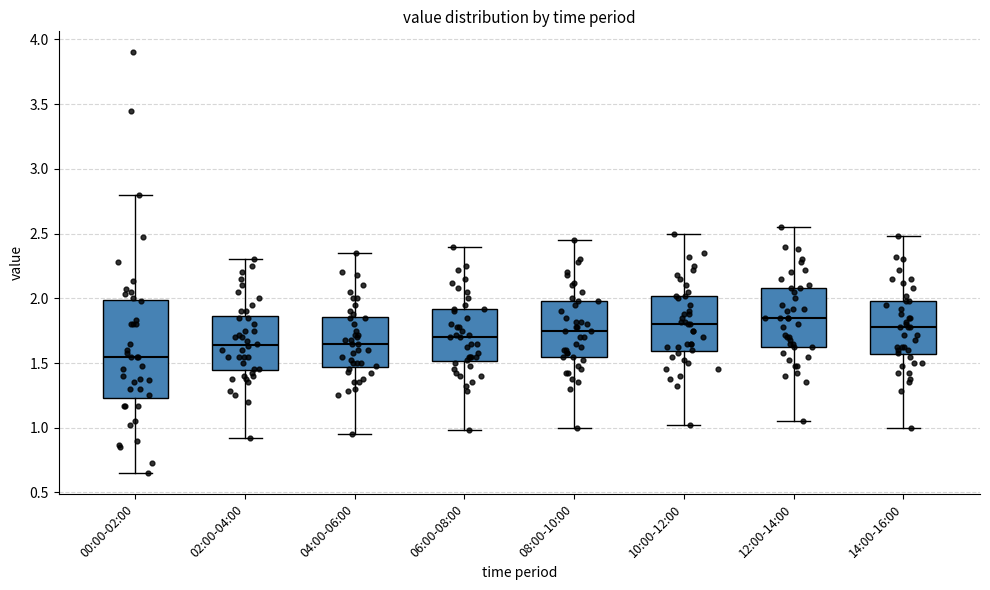

Which box has the lowest median line?

00:00-02:00